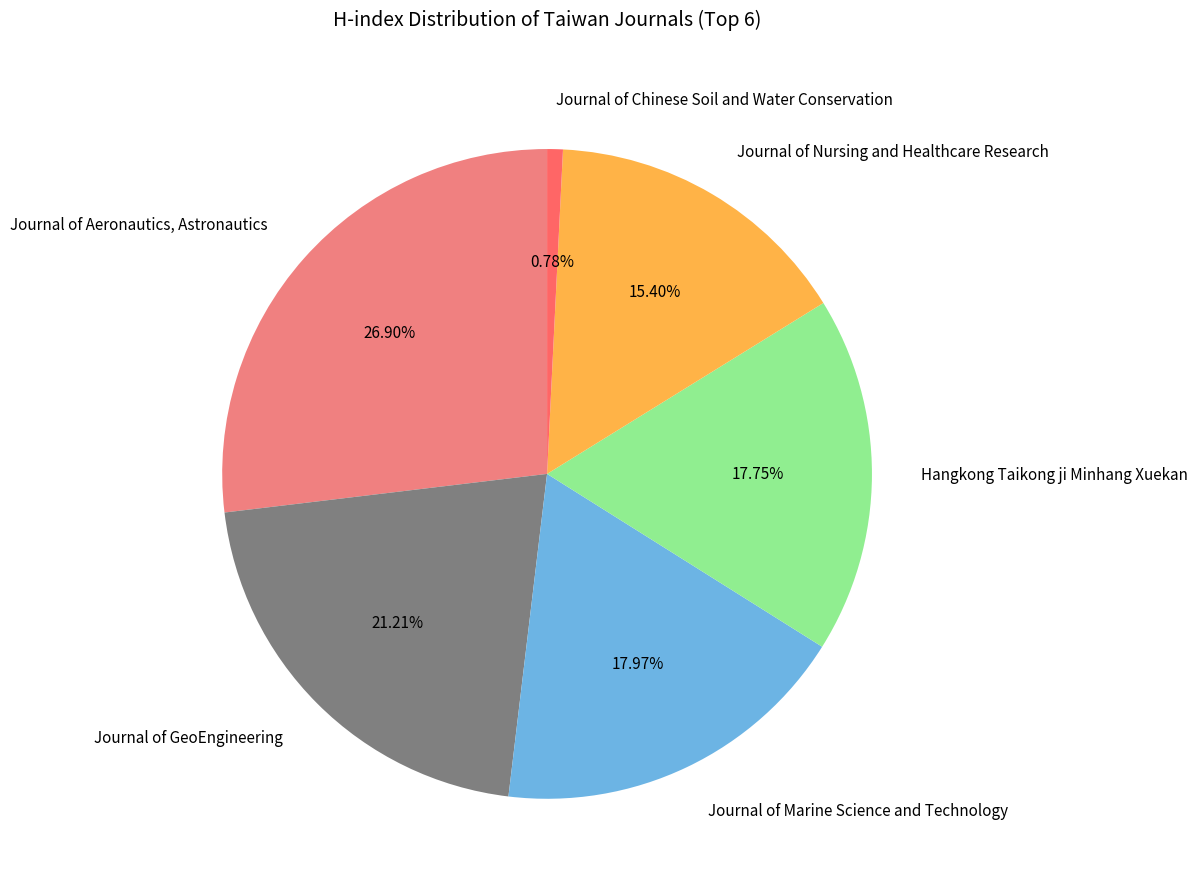

Does any single category account for the majority?

No